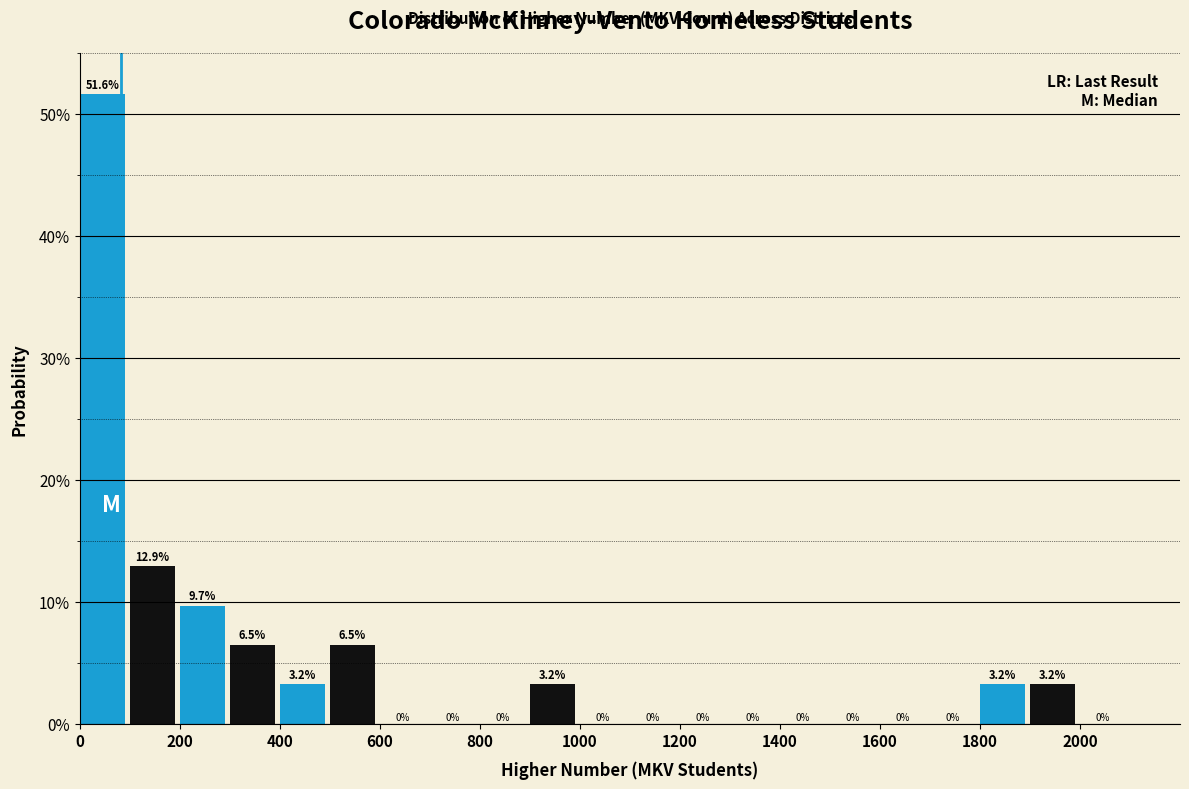

Reading left to right, transcribe this chart: for each bar, give the range it covers on the x-axis and its height.

0 to 100: 51.6
100 to 200: 12.9
200 to 300: 9.7
300 to 400: 6.5
400 to 500: 3.2
500 to 600: 6.5
600 to 700: 0.0
700 to 800: 0.0
800 to 900: 0.0
900 to 1000: 3.2
1000 to 1100: 0.0
1100 to 1200: 0.0
1200 to 1300: 0.0
1300 to 1400: 0.0
1400 to 1500: 0.0
1500 to 1600: 0.0
1600 to 1700: 0.0
1700 to 1800: 0.0
1800 to 1900: 3.2
1900 to 2000: 3.2
2000 to 2100: 0.0